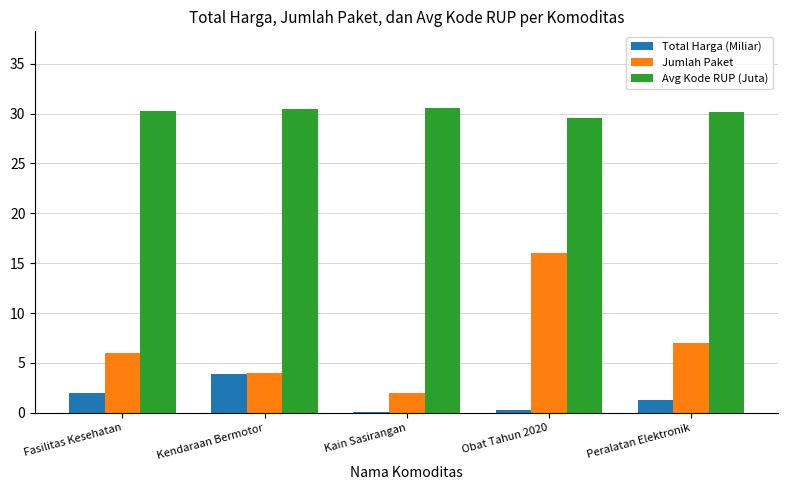

Read the Total Harga (Miliar) value at Kendaraan Bermotor.

3.9